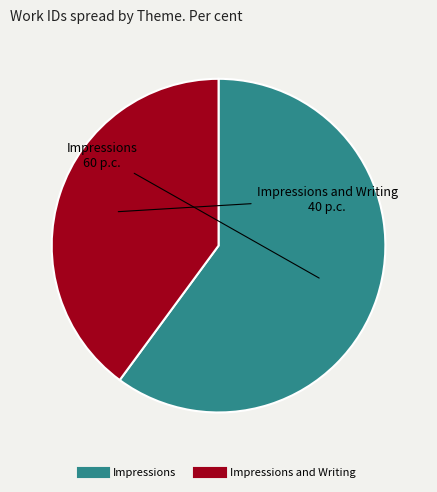

Does any single category account for the majority?

Yes